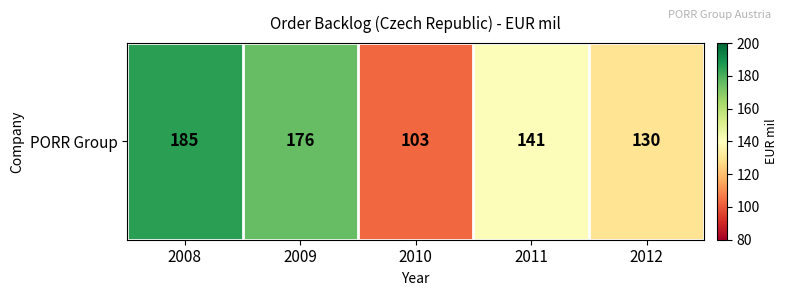

Reading left to right, transcribe all the data shown in this chart.

185	176	103	141	130